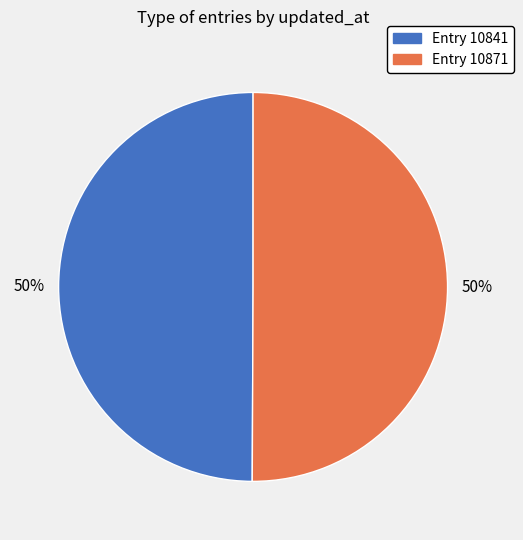

To the nearest percent, what is the average slice percentage?

50%